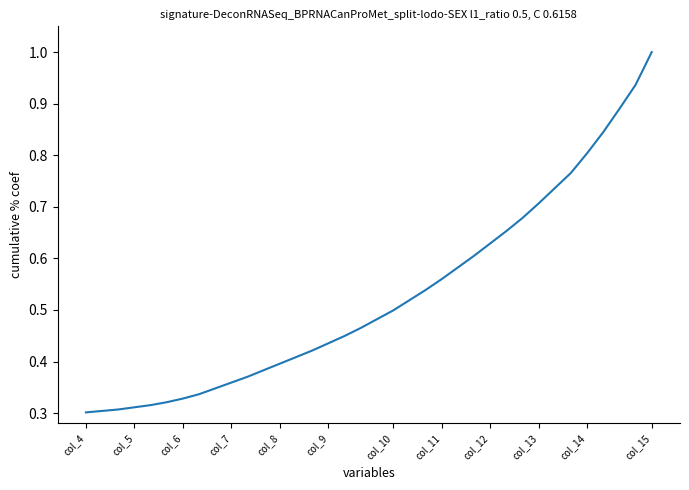

Is this an area chart (filled region under the line)?

No